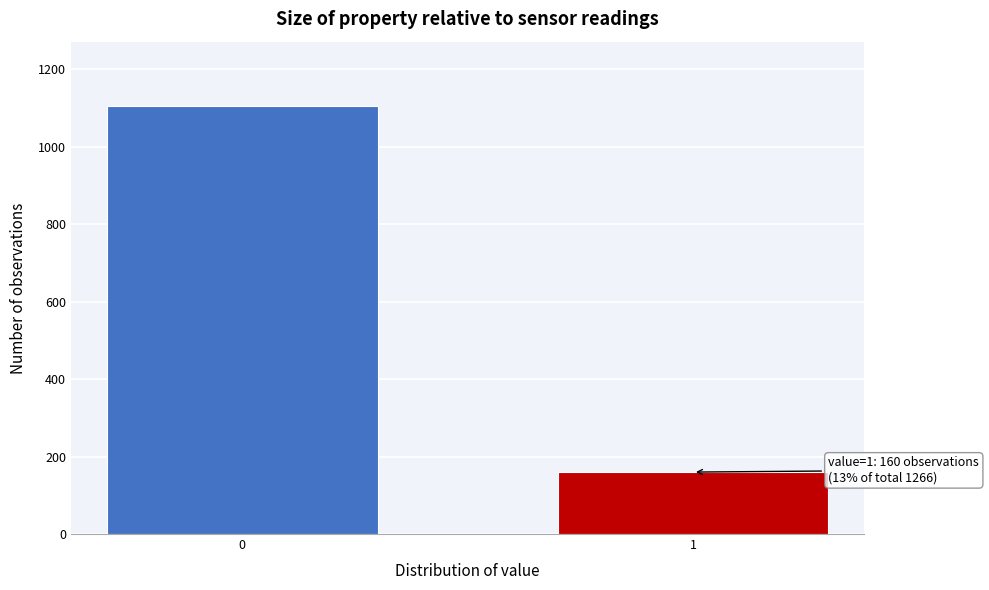

Reading left to right, list all the values displayed in this chart.

1106	160